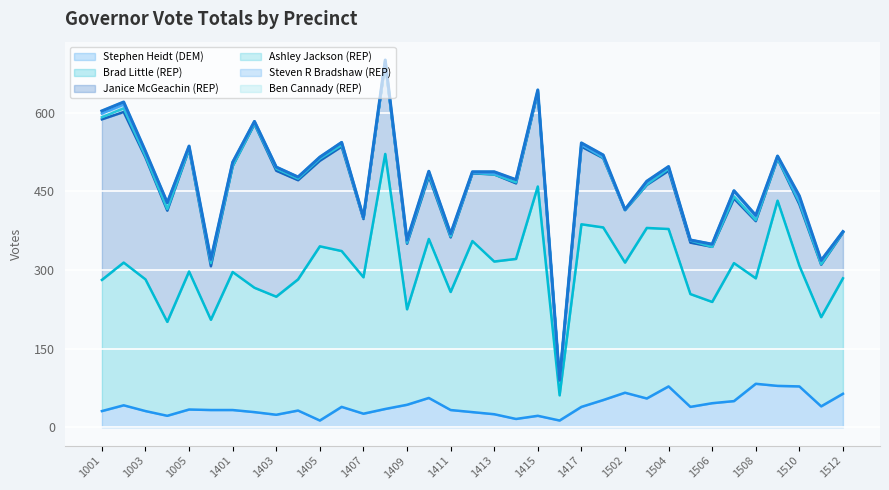

At which category is the sum across all series the highest?

1408